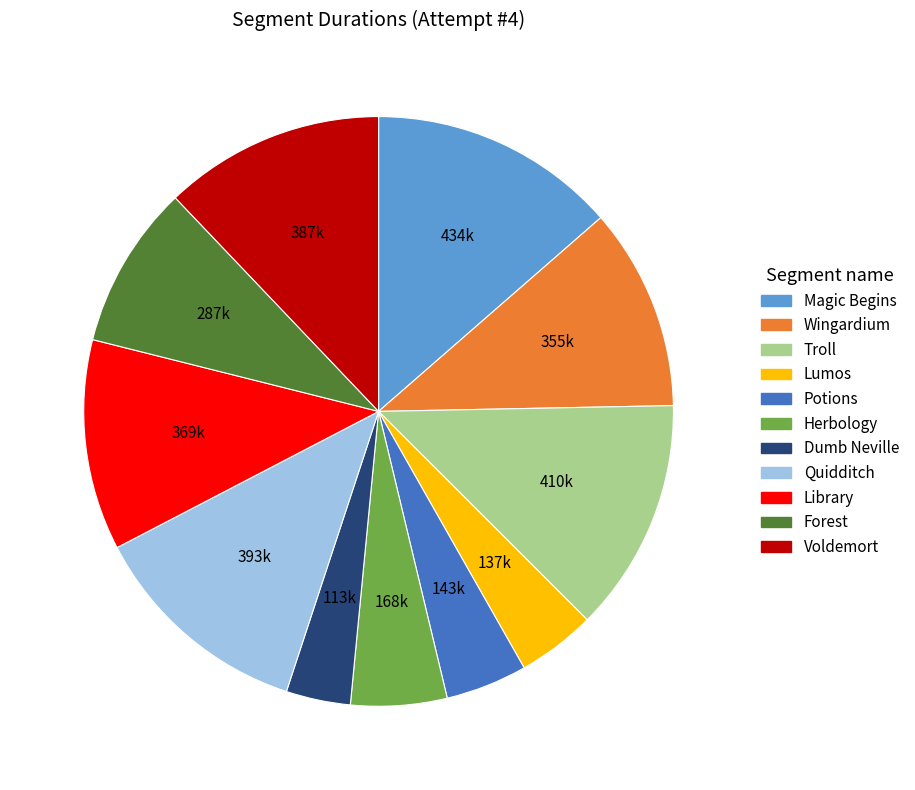

Approximately how many times larger is the value at Troll compared to Library?

1.1